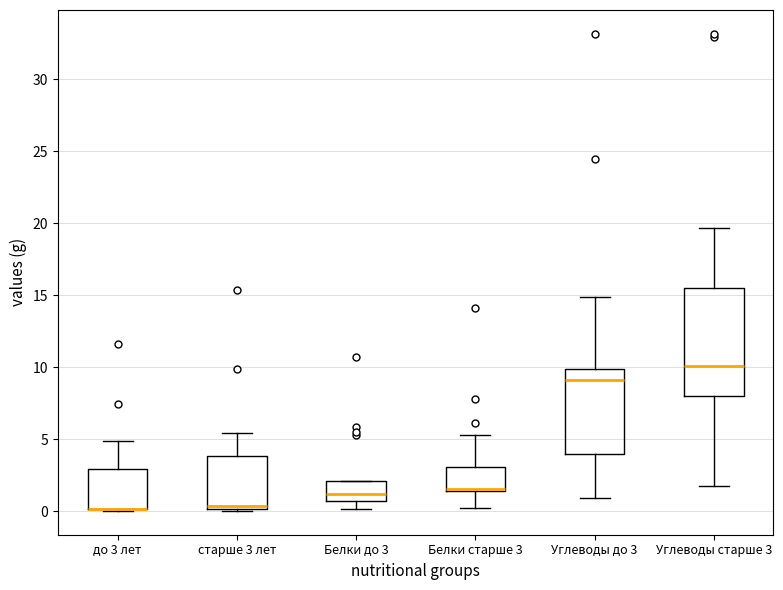

Reading left to right, read every box against the y-axis: the position of its median line, the range the box covers, and the ends of its whiskers. The values are not printed on the chart, so give them approximately, as read against the axis.

до 3 лет: median 0.0 (drawn on the box's lower edge), box 0.0 to 3.0, whiskers 0.0 to 5.0
старше 3 лет: median 0.5, box 0.0 to 4.0, whiskers 0.0 to 5.5
Белки до 3: median 1.0, box 0.5 to 2.0, whiskers 0.0 to 2.0
Белки старше 3: median 1.5 (just above the box's lower edge), box 1.5 to 3.0, whiskers 0.0 to 5.5
Углеводы до 3: median 9.0, box 4.0 to 10.0, whiskers 1.0 to 15.0
Углеводы старше 3: median 10.0, box 8.0 to 15.5, whiskers 2.0 to 19.5